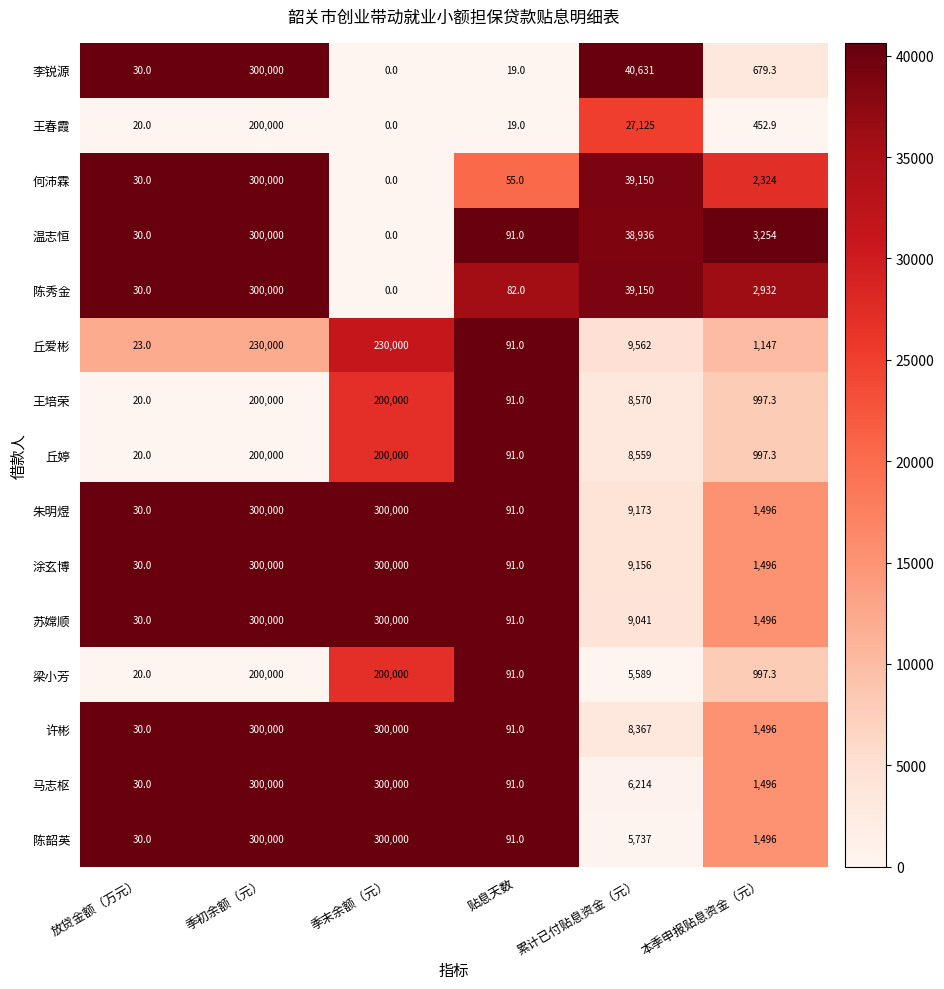

At which category is the sum across all series the highest?

季初余额（元）